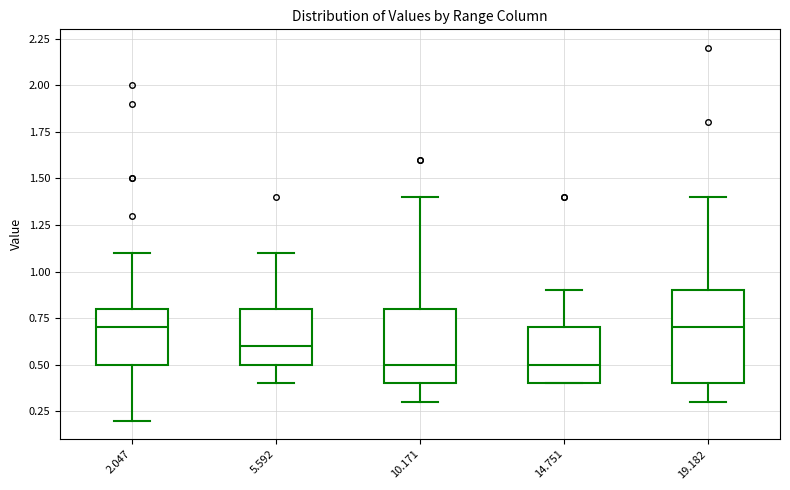

Reading left to right, transcribe this box plot: for each box, give where its median line is, the range the box spans, and where its two whiskers end, as read against the y-axis. The values are not printed on the chart, so give them approximately, as read against the axis.

2.047: median 0.7, box 0.5 to 0.8, whiskers 0.2 to 1.1
5.592: median 0.6, box 0.5 to 0.8, whiskers 0.4 to 1.1
10.171: median 0.5, box 0.4 to 0.8, whiskers 0.3 to 1.4
14.751: median 0.5, box 0.4 to 0.7, whiskers 0.4 to 0.9
19.182: median 0.7, box 0.4 to 0.9, whiskers 0.3 to 1.4